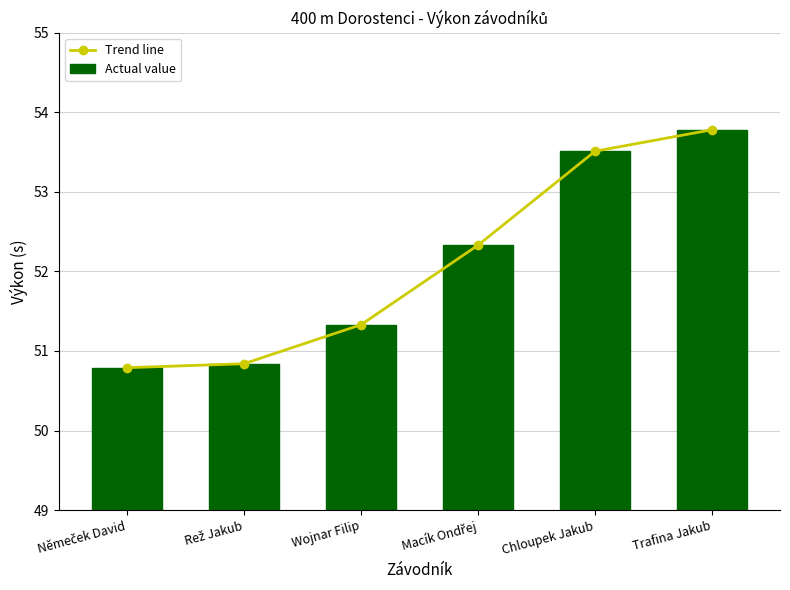

What is the total value across all series at Macík Ondřej?

104.7